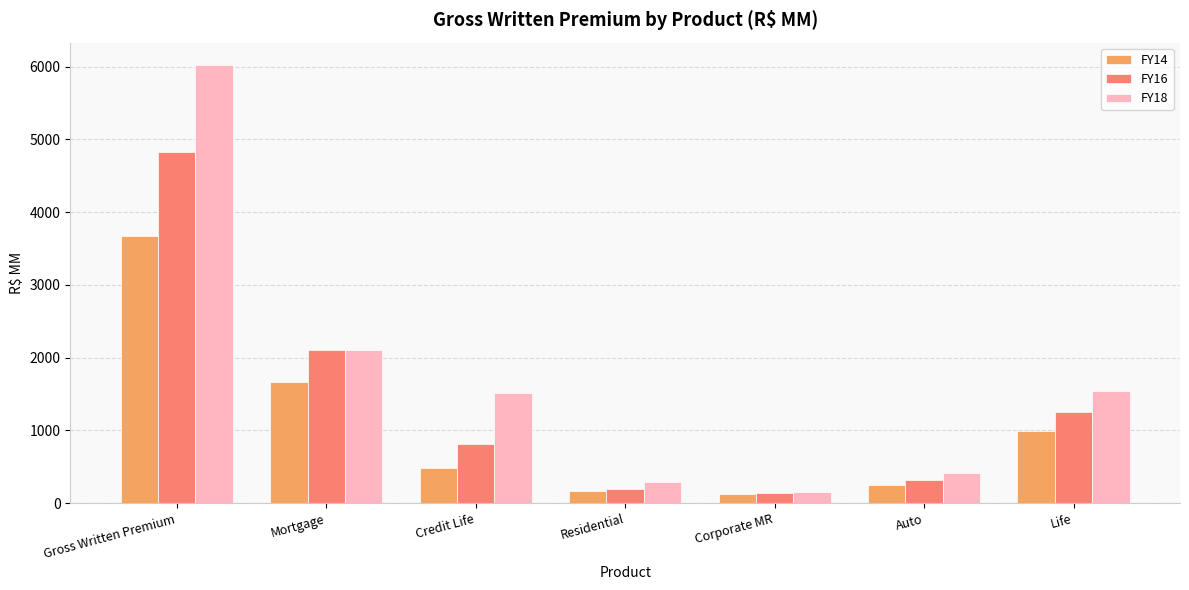

Reading left to right, extract all data points from this chart.

FY14: Gross Written Premium=3674.2	Mortgage=1666.4	Credit Life=484.7	Residential=164.0	Corporate MR=124.9	Auto=248.5	Life=985.8
FY16: Gross Written Premium=4821.6	Mortgage=2101.2	Credit Life=808.8	Residential=199.9	Corporate MR=145.5	Auto=319.1	Life=1247.2
FY18: Gross Written Premium=6028.5	Mortgage=2110.2	Credit Life=1507.4	Residential=297.4	Corporate MR=153.0	Auto=419.0	Life=1541.5